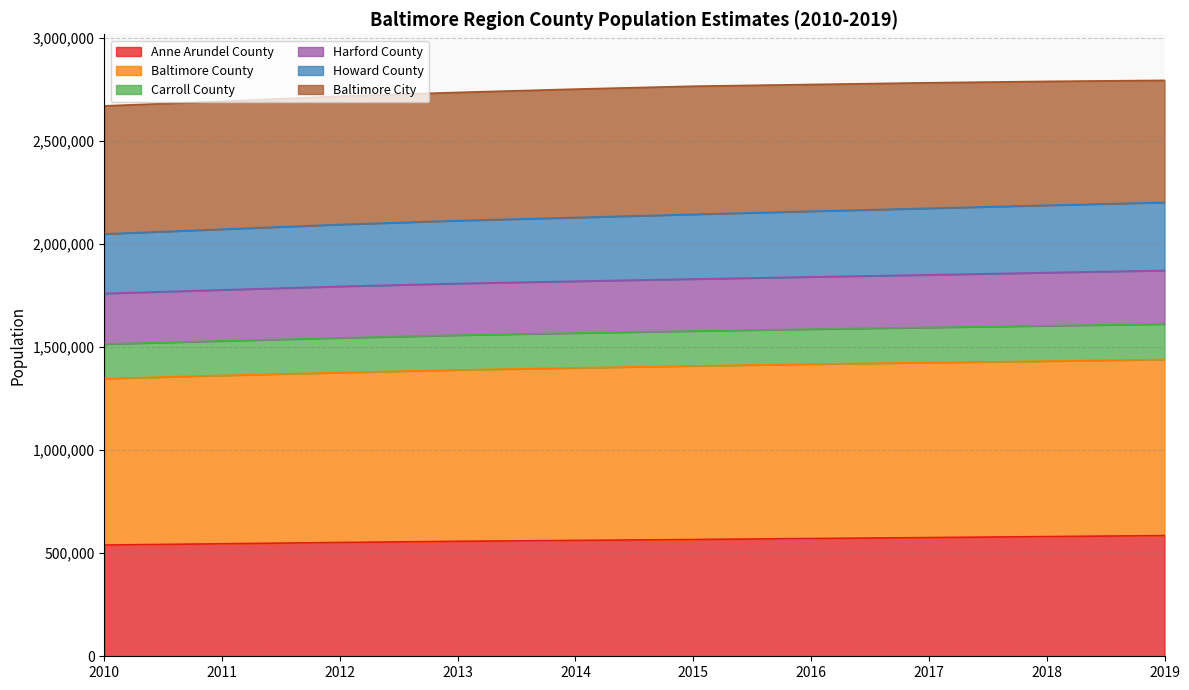

What are all the series names shown in the legend?

Anne Arundel County, Baltimore County, Carroll County, Harford County, Howard County, Baltimore City